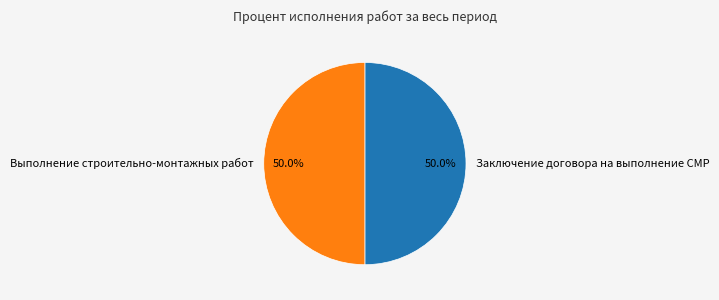

Do Заключение договора на выполнение СМР and Выполнение строительно-монтажных работ together represent more than half of the pie?

Yes